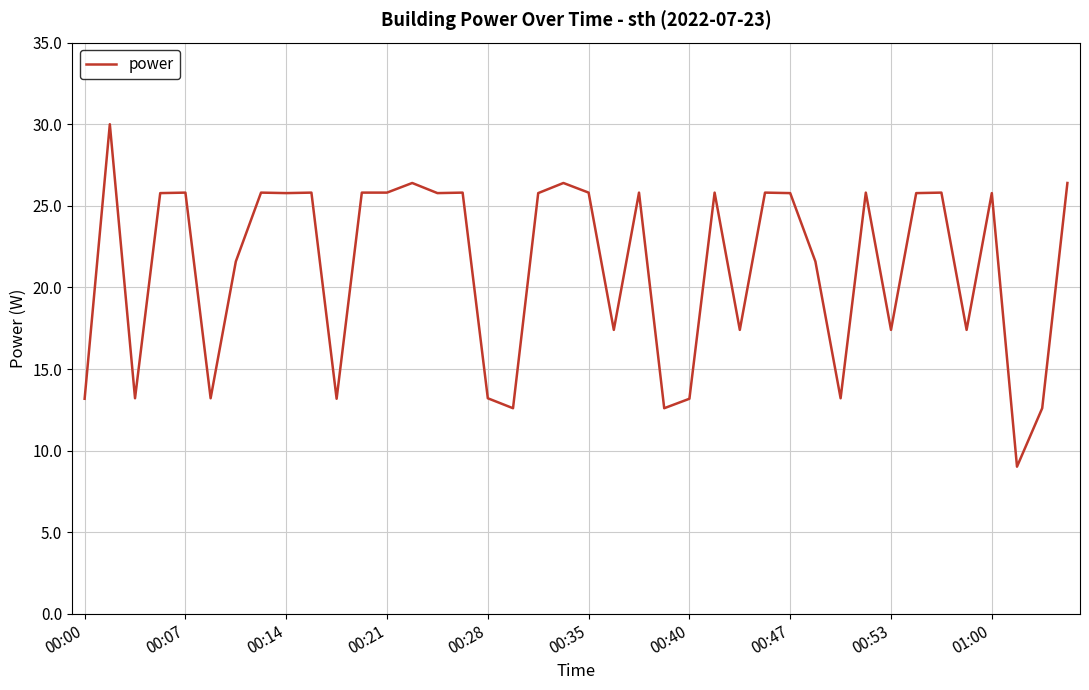

What is the maximum value shown in the chart?

30.0